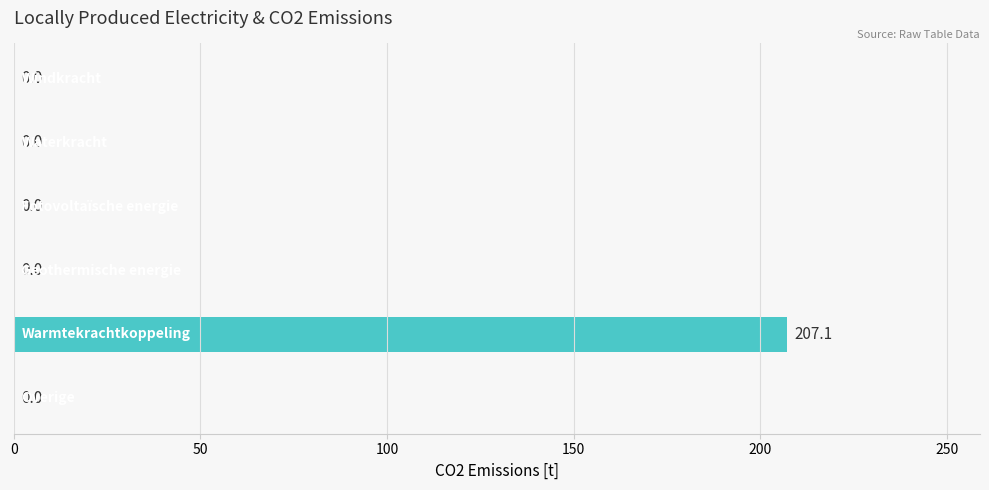

What is the greatest value displayed?

207.1